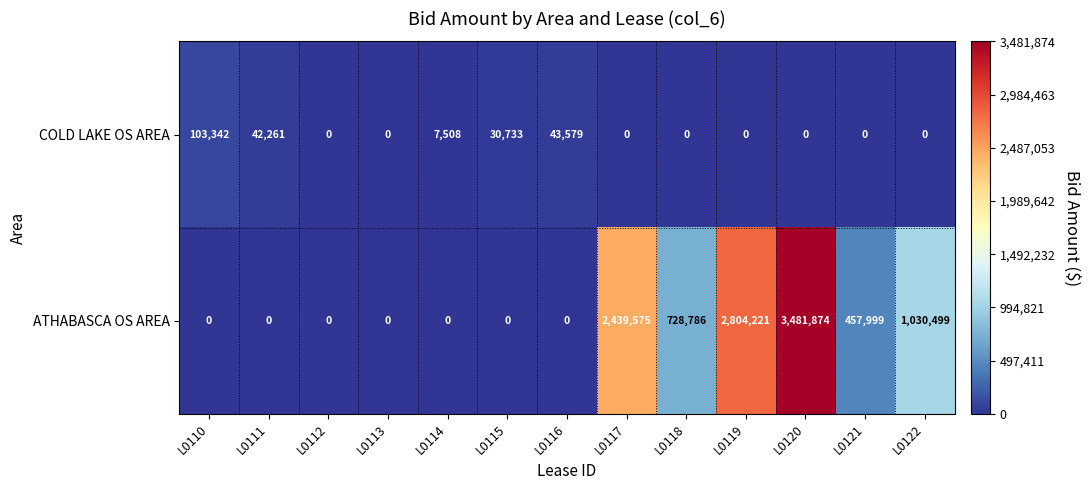

At which category is the sum across all series the highest?

L0120